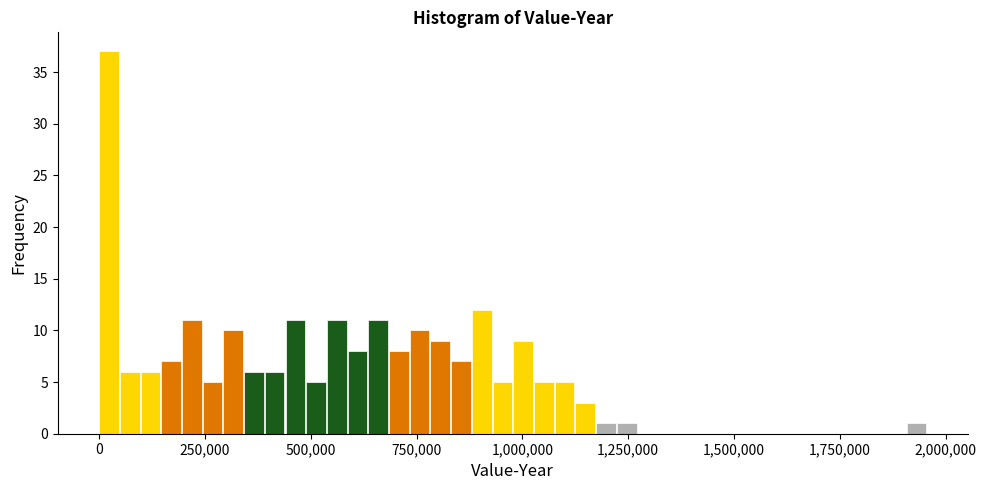

Around what value on the x-axis is the tallest bar? Give the approximate position of its centre, as read against the axis.

0